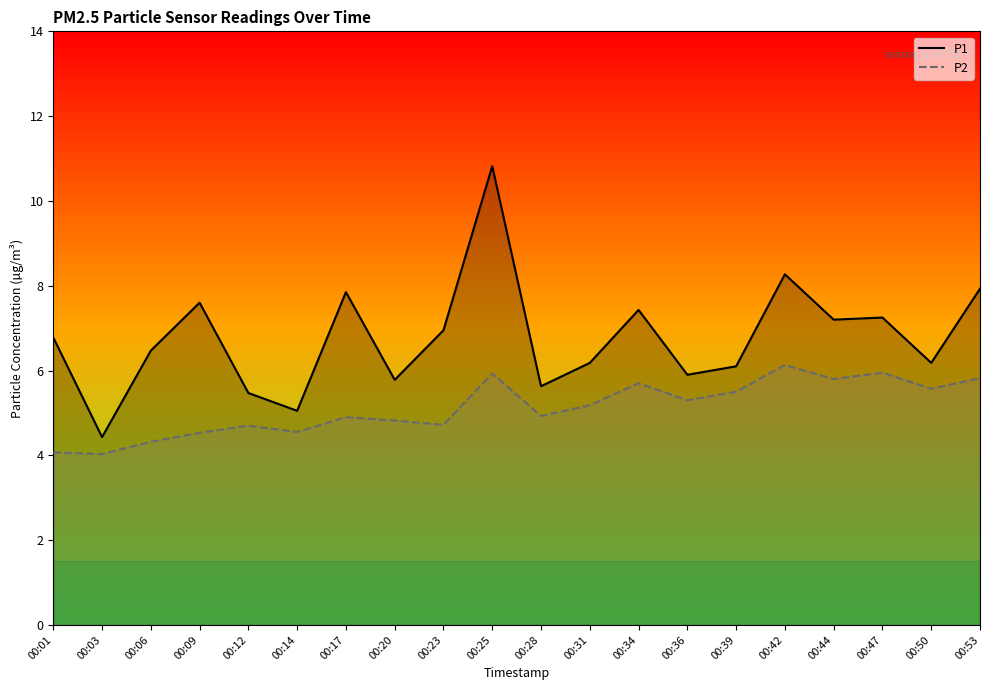

Is it true that P1 equals 7.9 at 00:53?

True